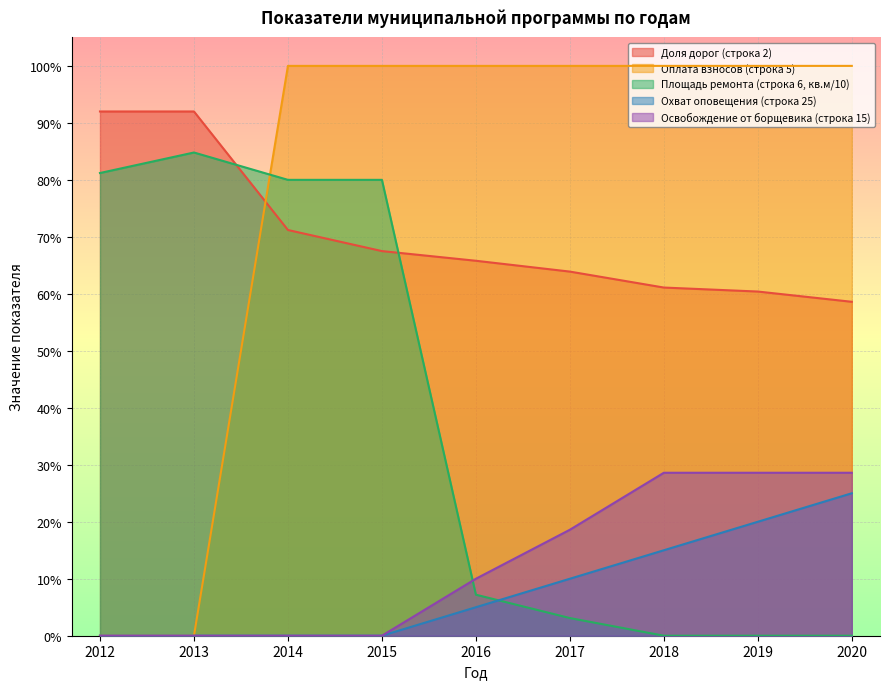

What are all the series names shown in the legend?

Доля дорог (строка 2), Оплата взносов (строка 5), Площадь ремонта (строка 6, кв.м/10), Охват оповещения (строка 25), Освобождение от борщевика (строка 15)